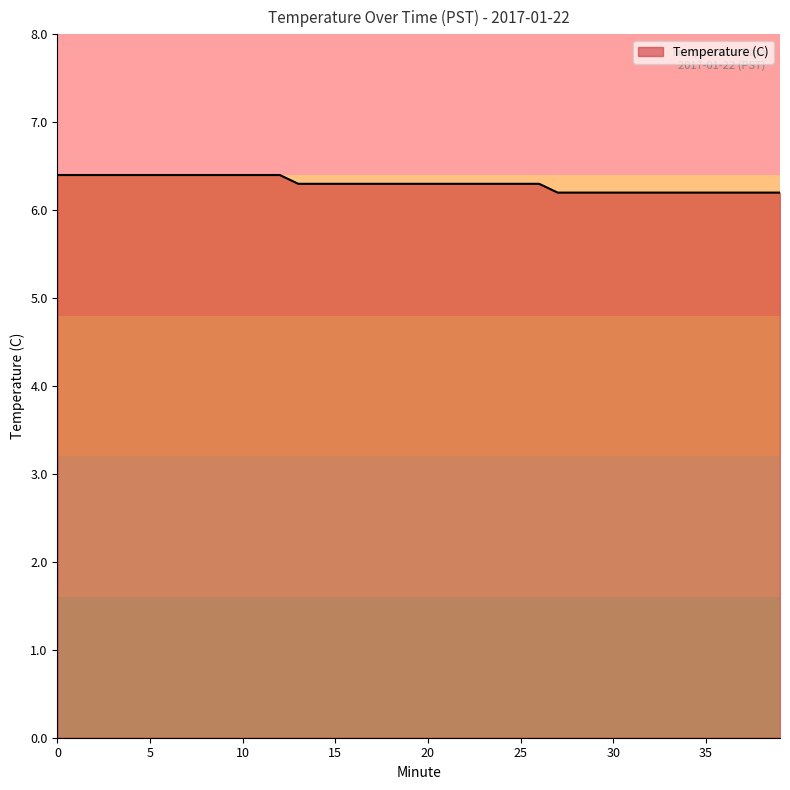

How many lines are shown in the chart?

1